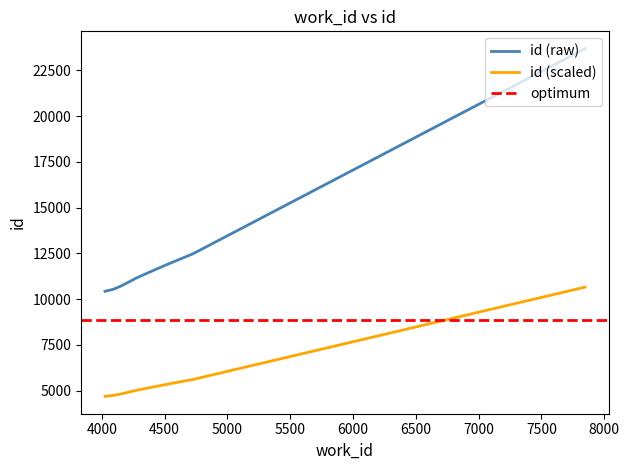

What is the maximum value for id (raw)?

23678.0